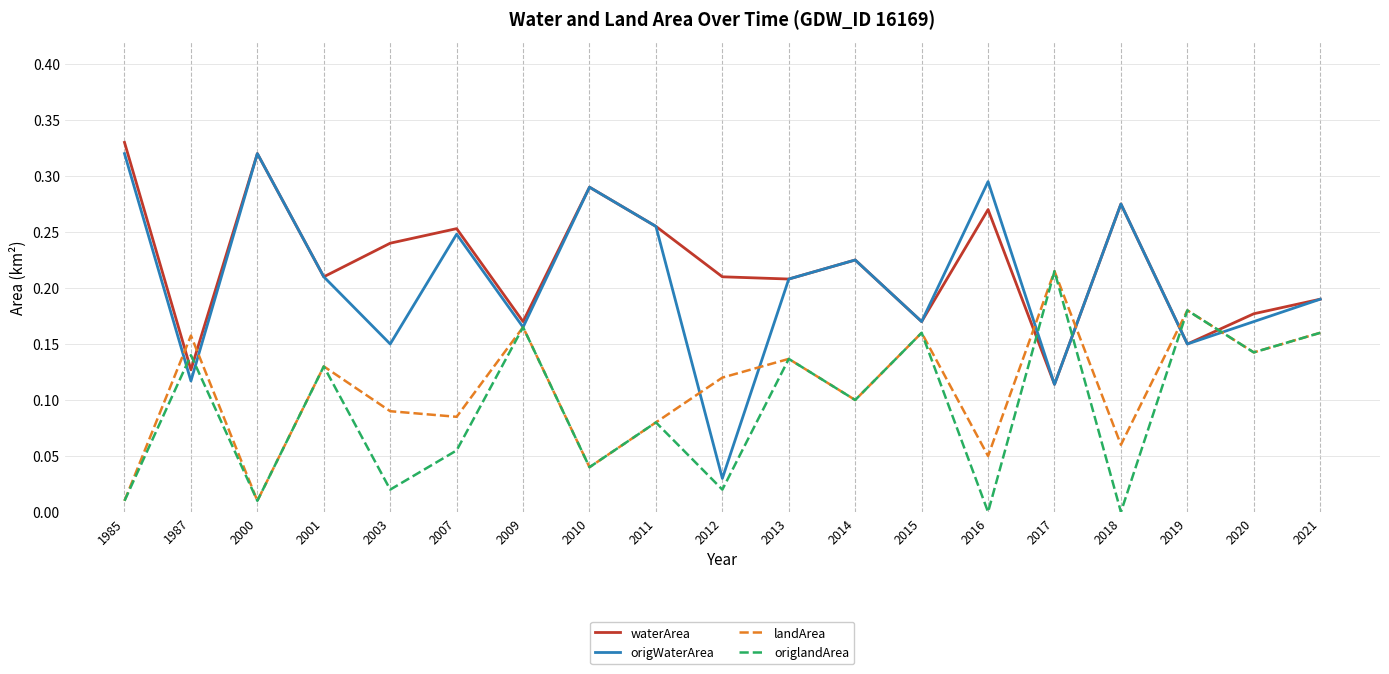

What are all the series names shown in the legend?

waterArea, origWaterArea, landArea, origlandArea